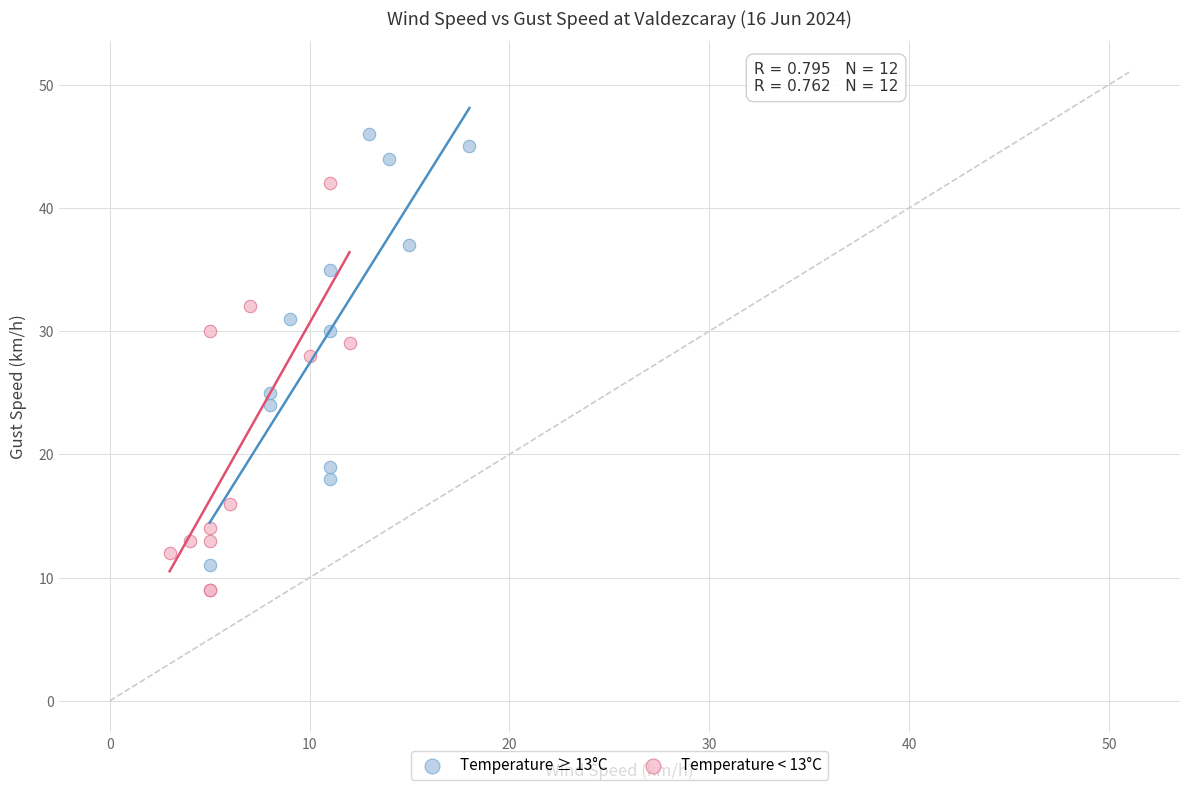

Which series contains the highest Y value?

Temperature ≥ 13°C